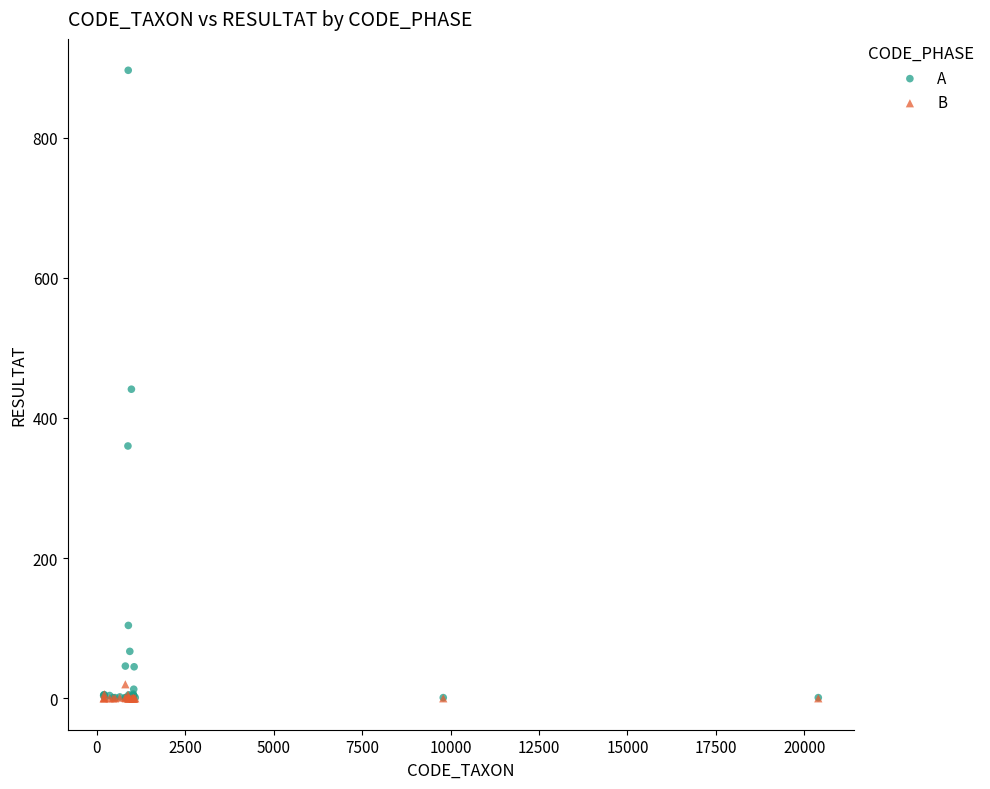

Which series contains the highest Y value?

A